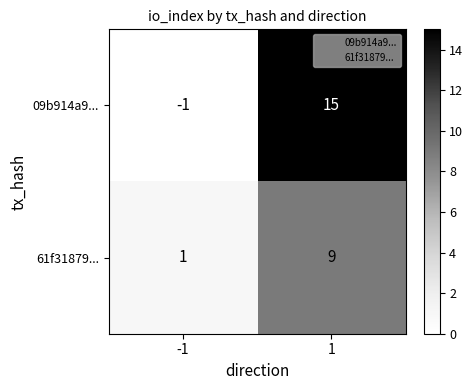

True or false: 61f31879... has a value of 9 at 1.

True